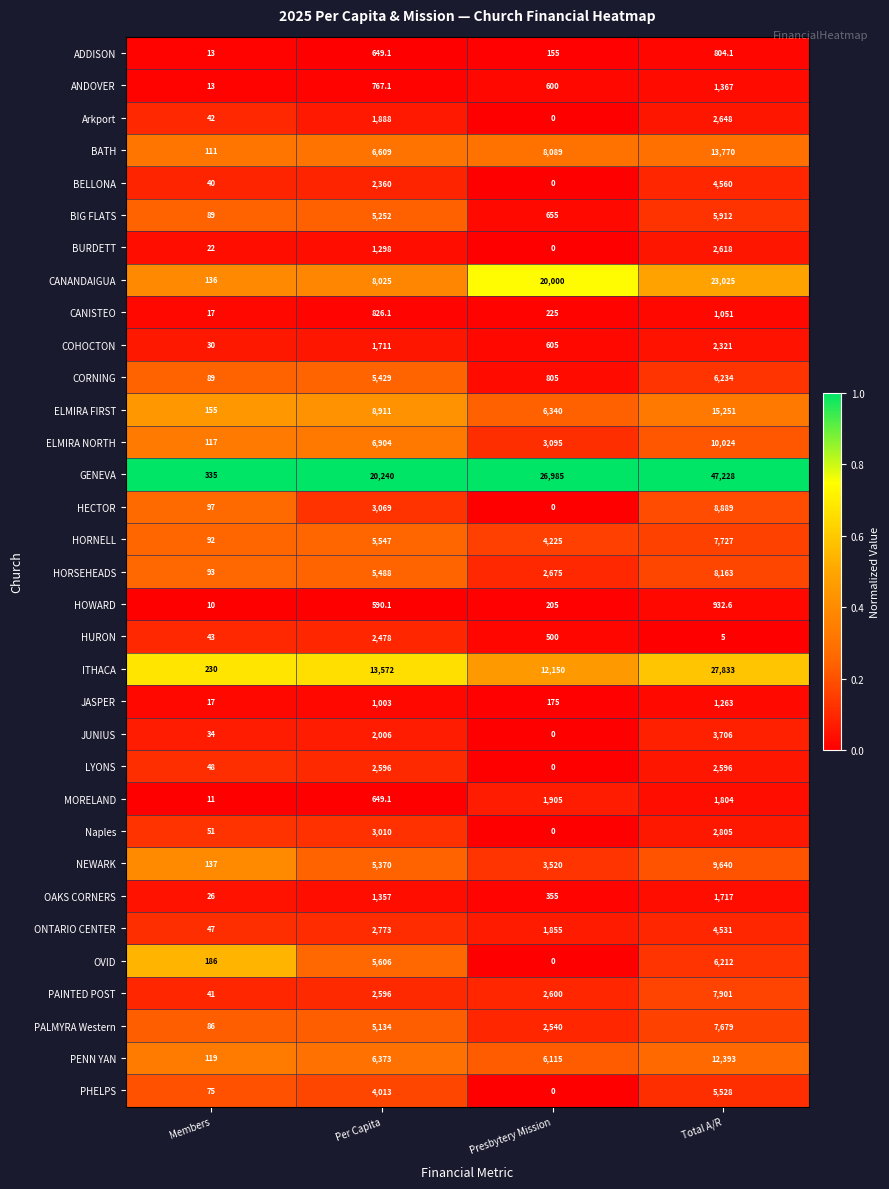

Count the number of categories in the chart.

4